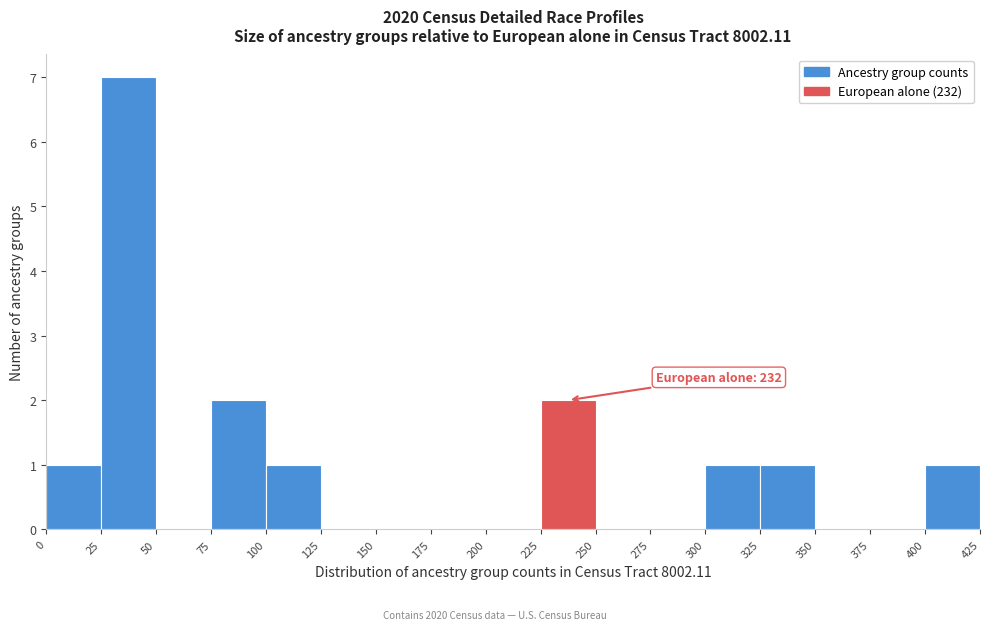

Over which range of the x-axis is the bar tallest?

25 to 50